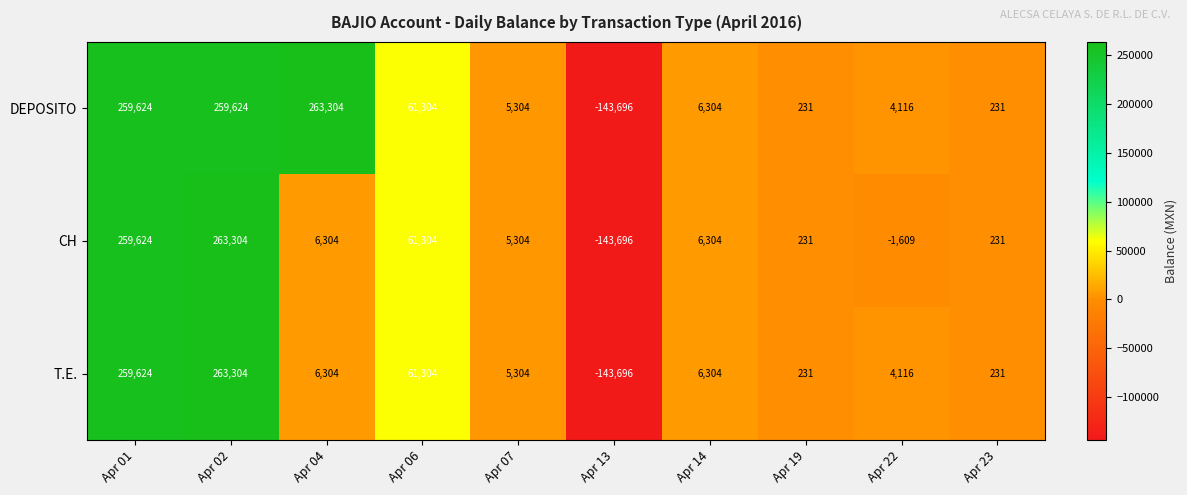

What is the difference between the highest and lowest values at Apr 02?

3680